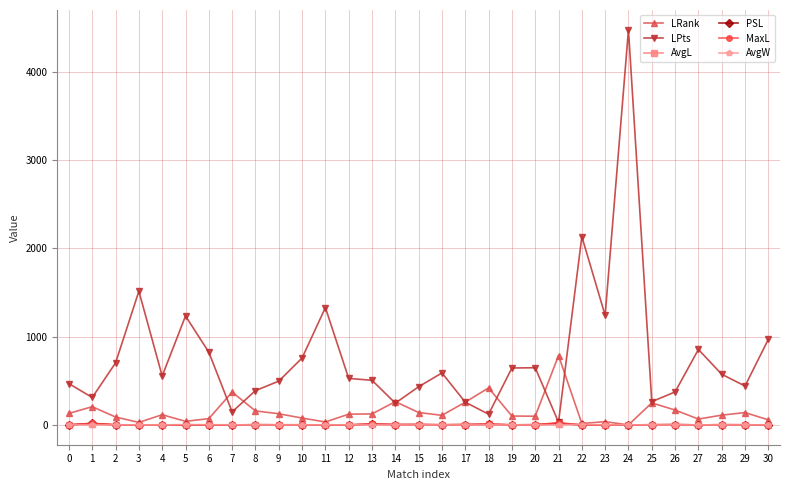

What is the value of the MaxL point at the 7th from the left?

1.3